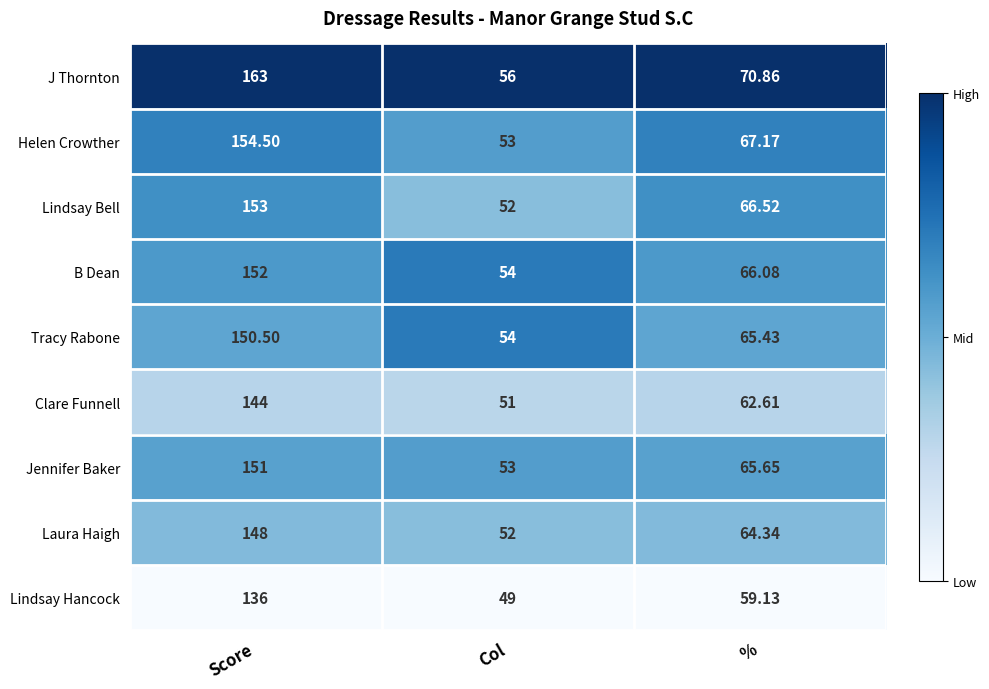

At which label does Lindsay Bell reach its peak?

Score